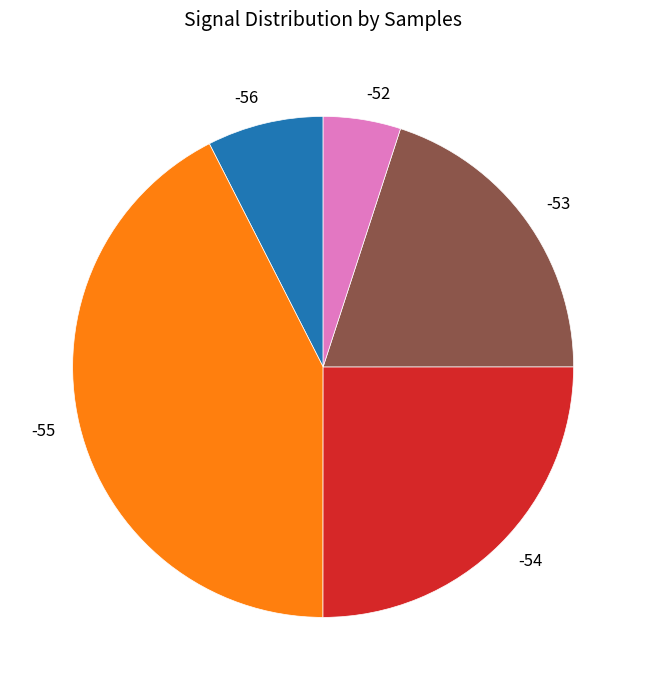

Combined, do -53 and -55 account for over 50%?

Yes